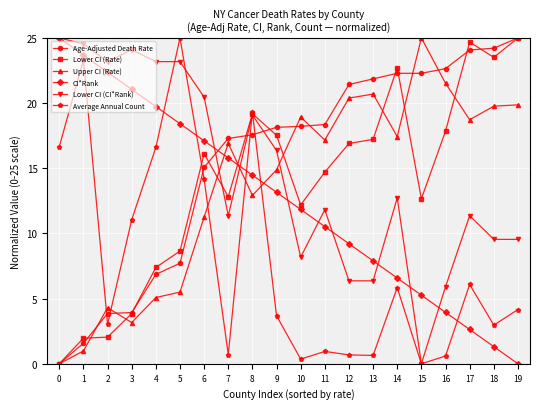

How many distinct data groups are displayed?

6